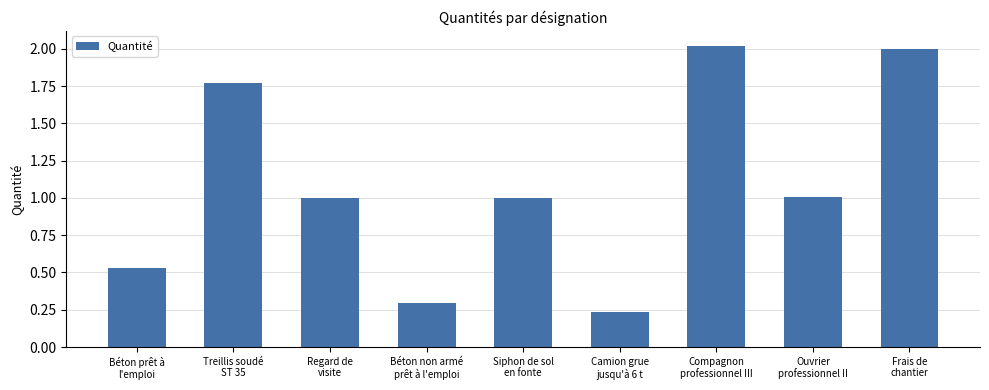

What is the label of the 4th bar from the left?

Béton non armé
prêt à l'emploi